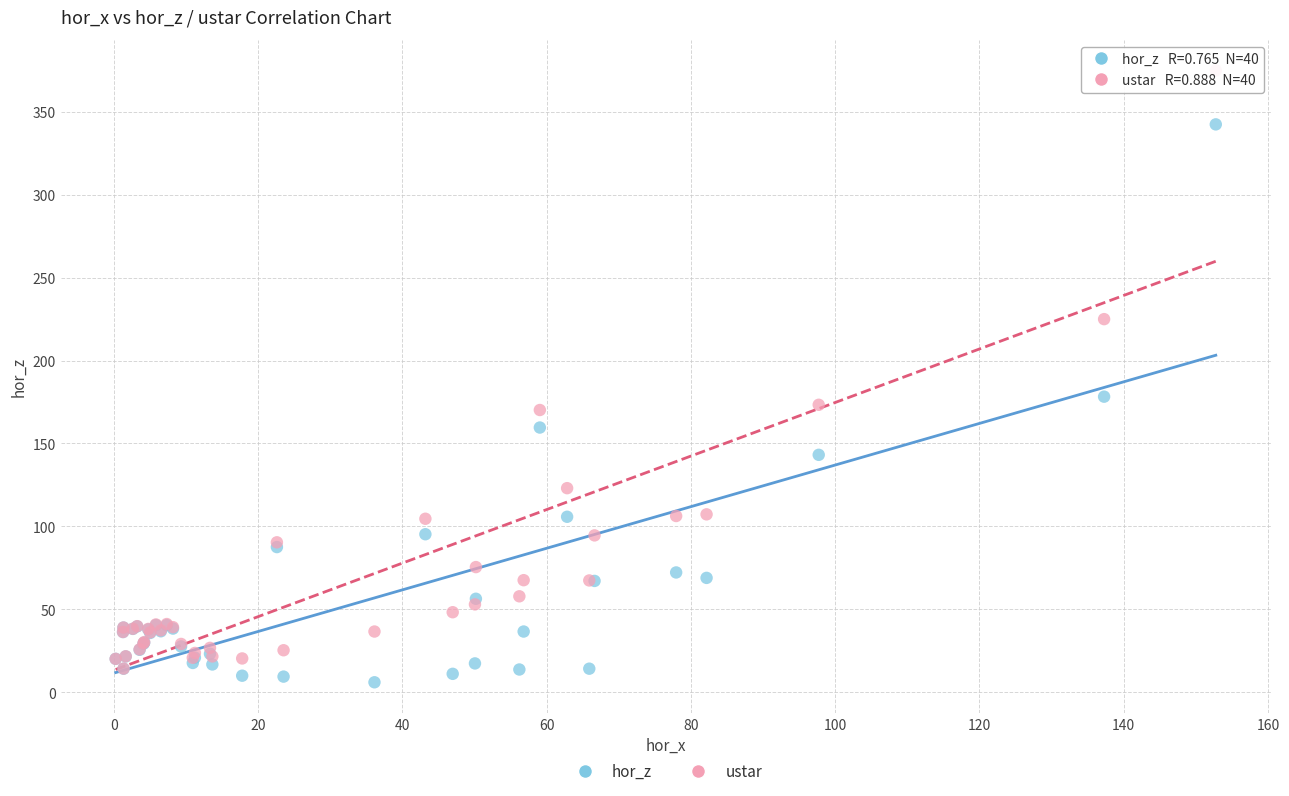

Which series contains the highest Y value?

ustar